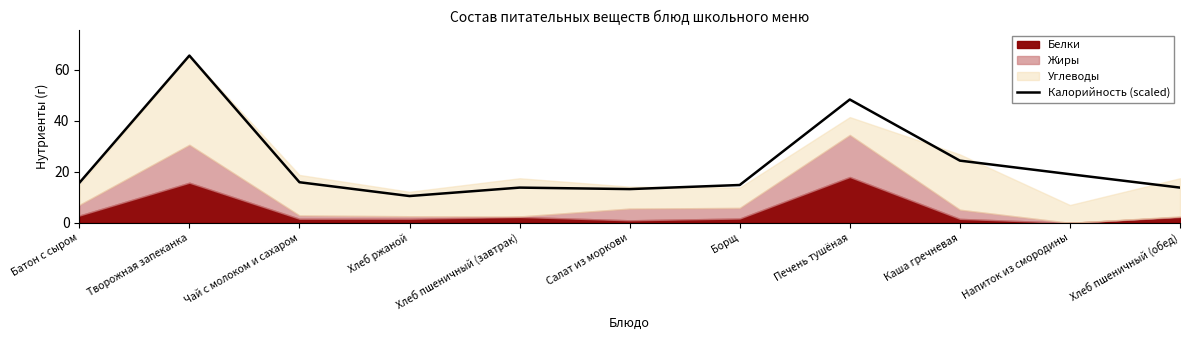

Which label corresponds to the largest value in the chart?

Творожная запеканка